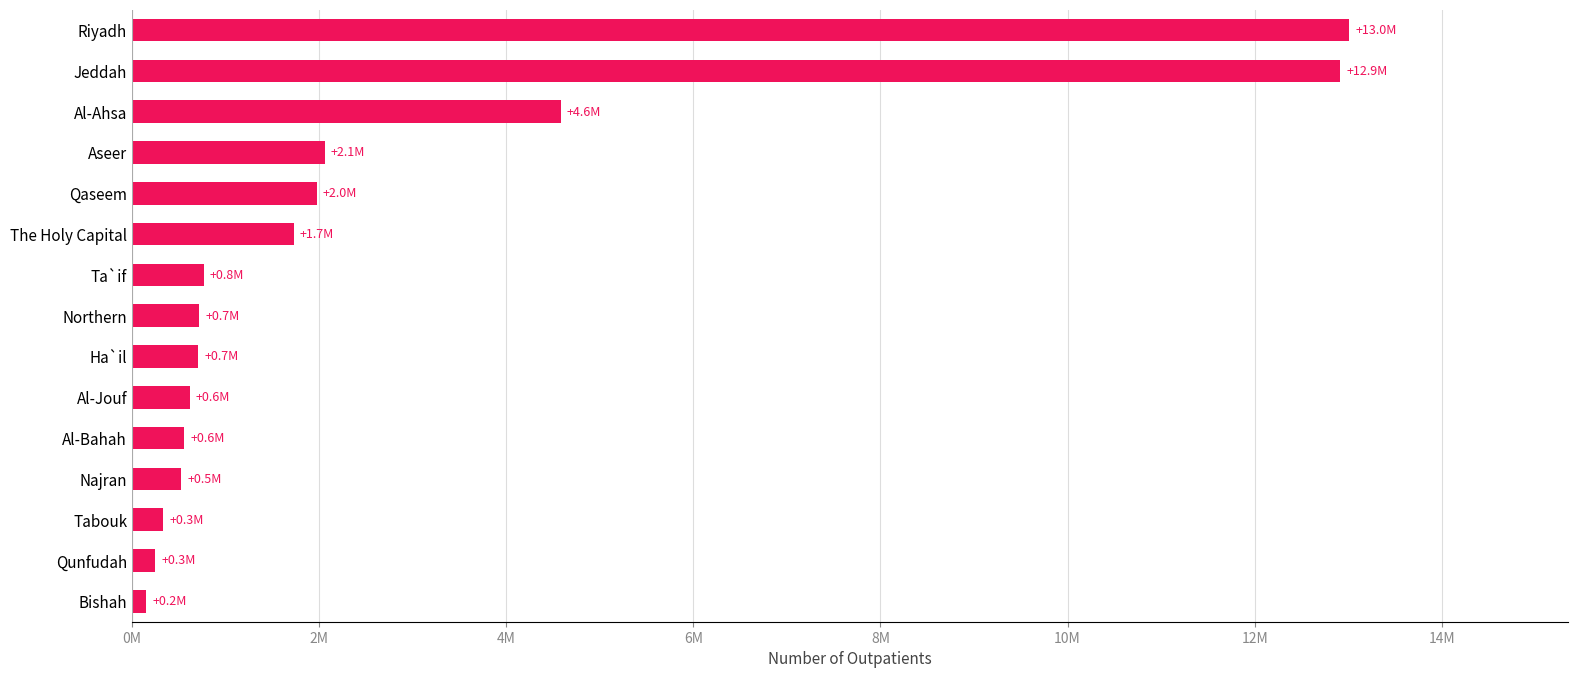

Are the bars horizontal?

Yes